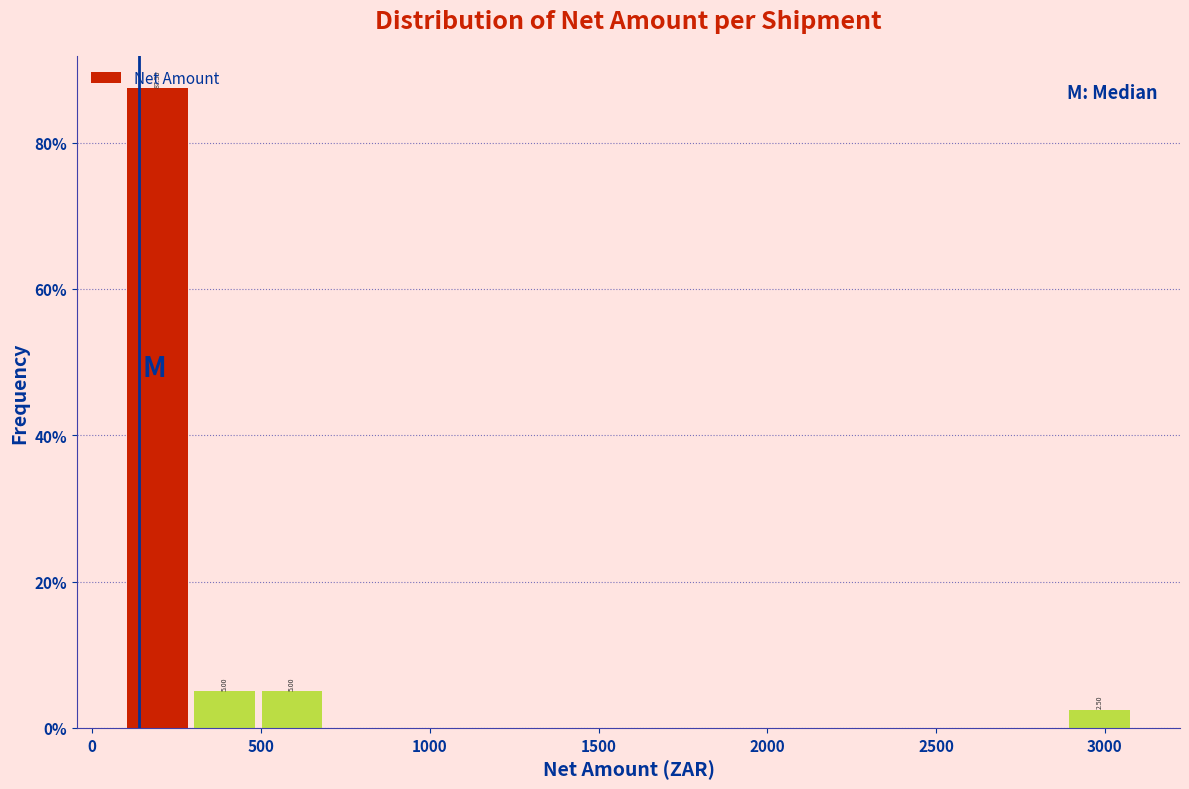

Read against the x-axis, roughly where is the centre of the tallest bar?

200